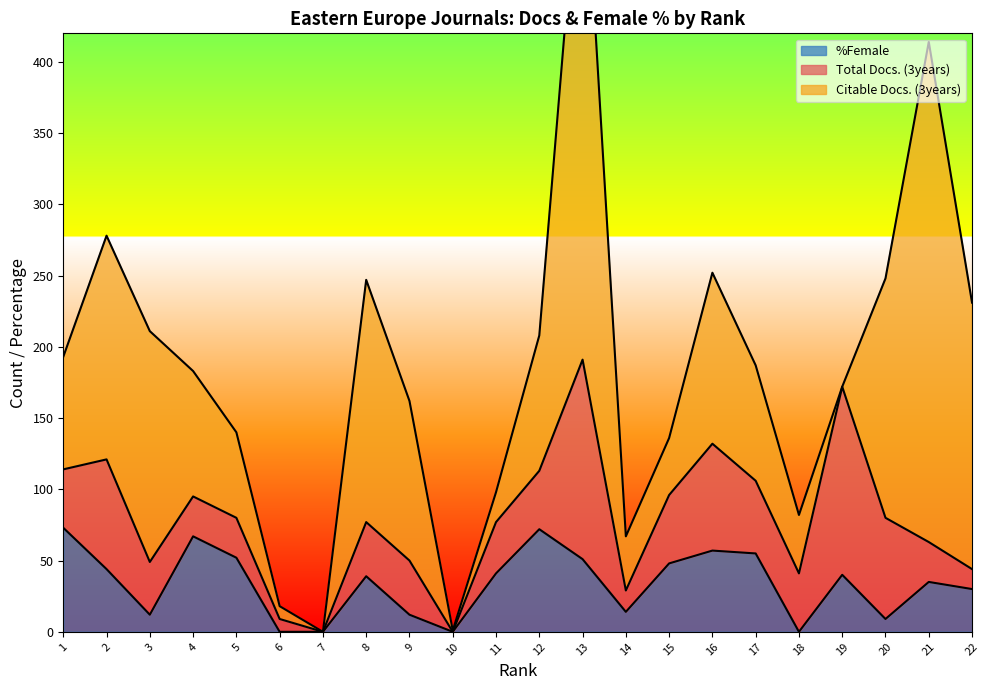

What is the maximum value for %Female?

73